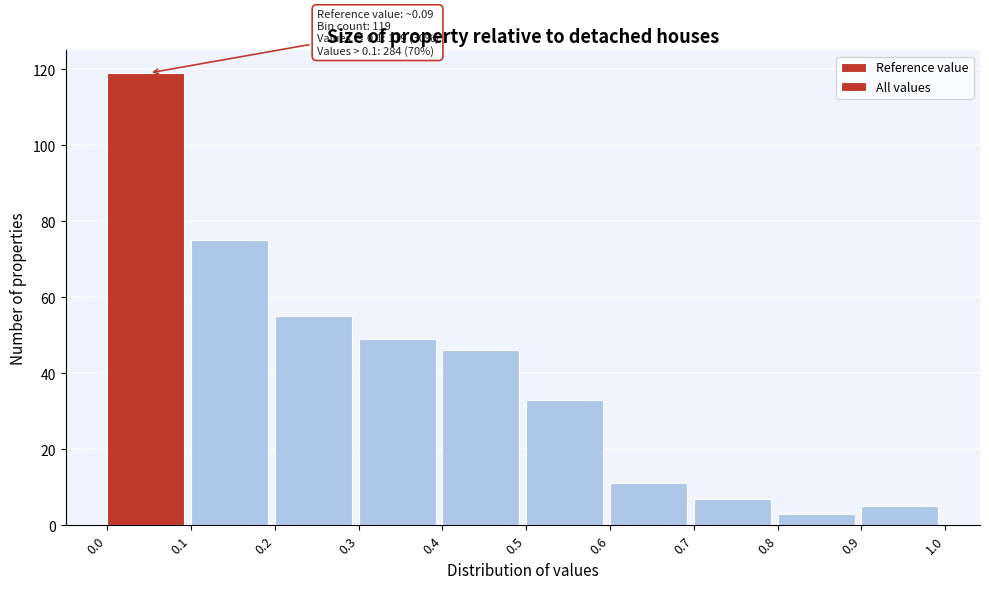

Which range on the x-axis has the tallest bar?

0.0 to 0.1